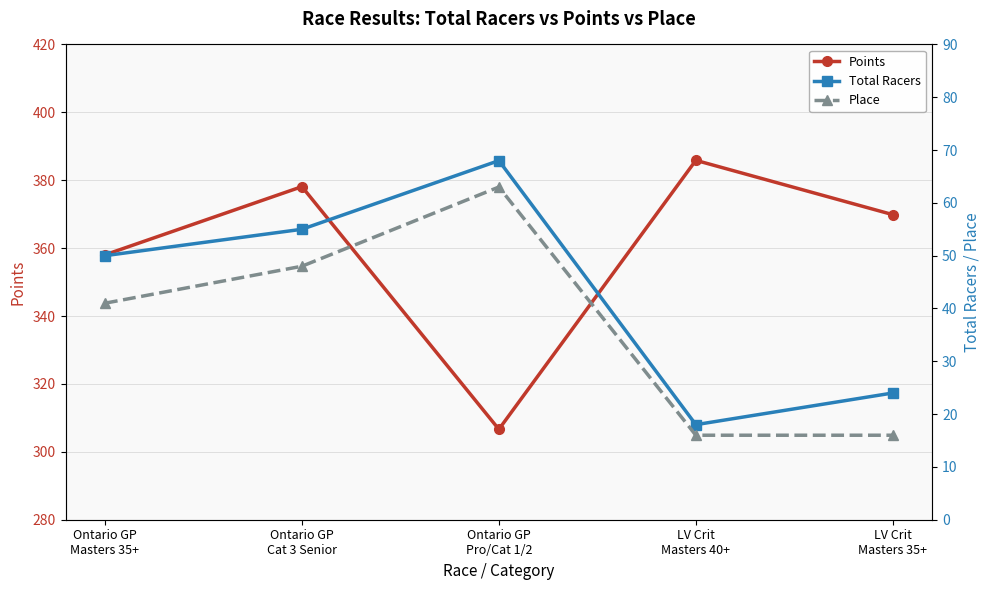

What is the total value across all series at LV Crit
Masters 35+?

409.9